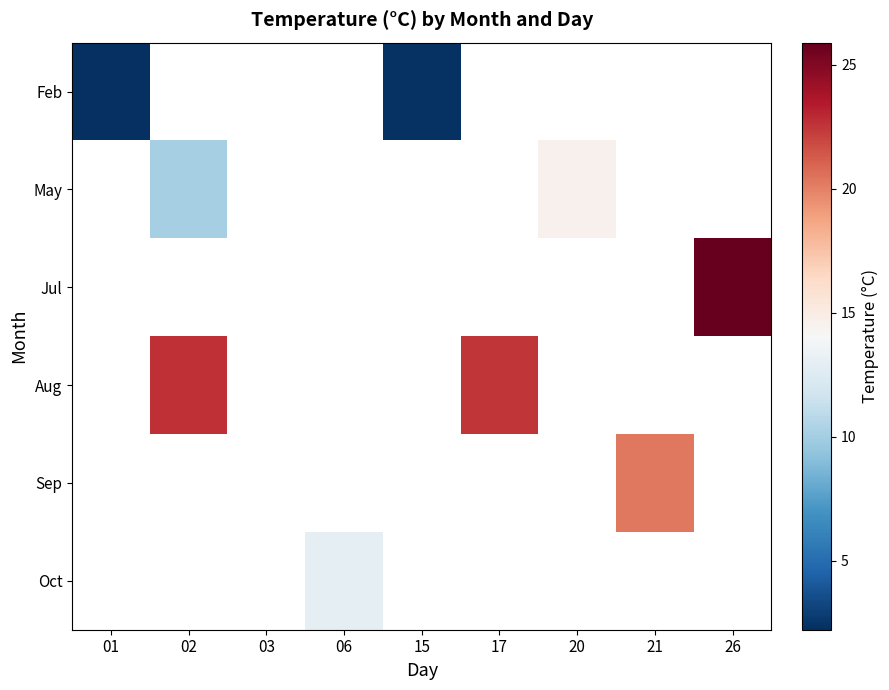

True or false: Jul has a value of 45.3 at 26.

False